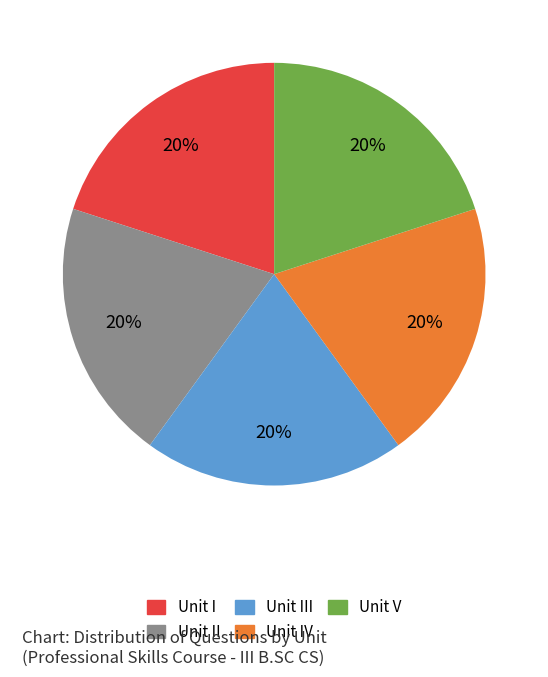

To the nearest percent, what is the average slice percentage?

20%